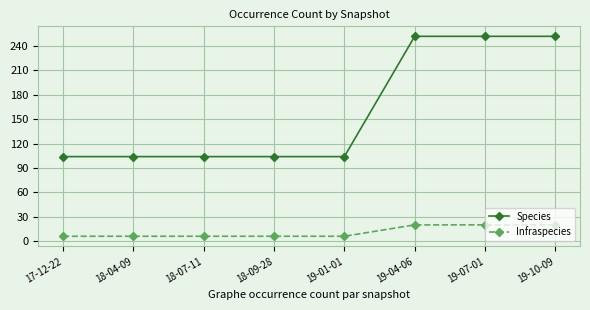

Which series has the widest spread of values?

Species